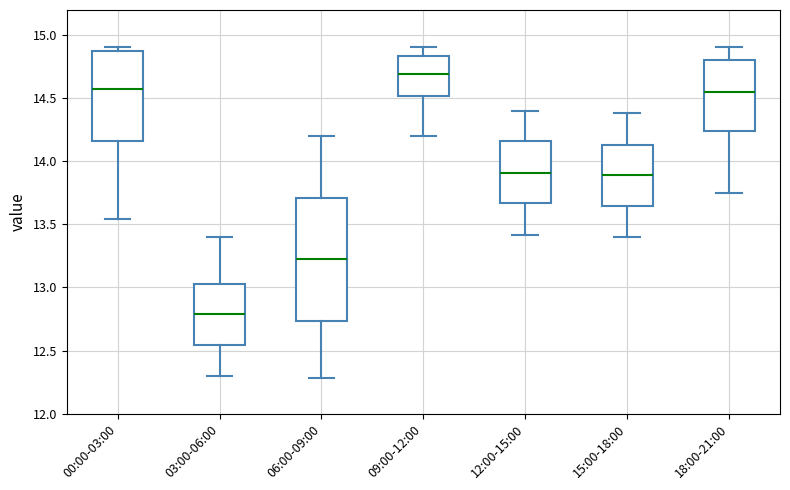

Where is the upper edge of the box for 06:00-09:00 on the y-axis? The values are not printed on the chart, so give them approximately, as read against the axis.

13.70